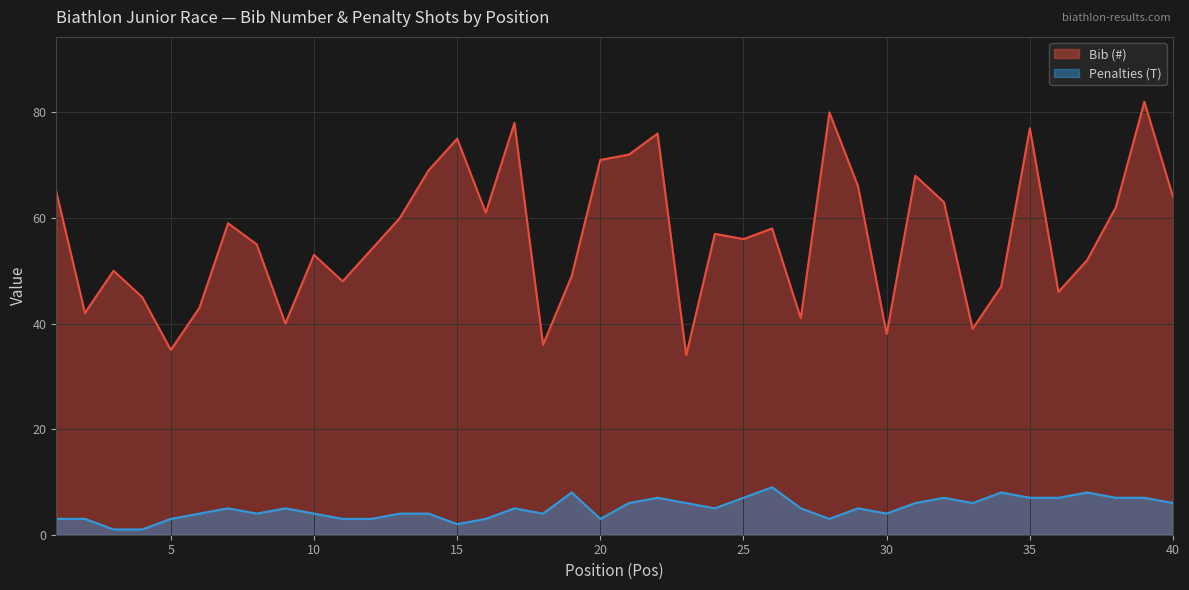

What is the difference between the second highest and minimum values in the Bib (#) series?

46